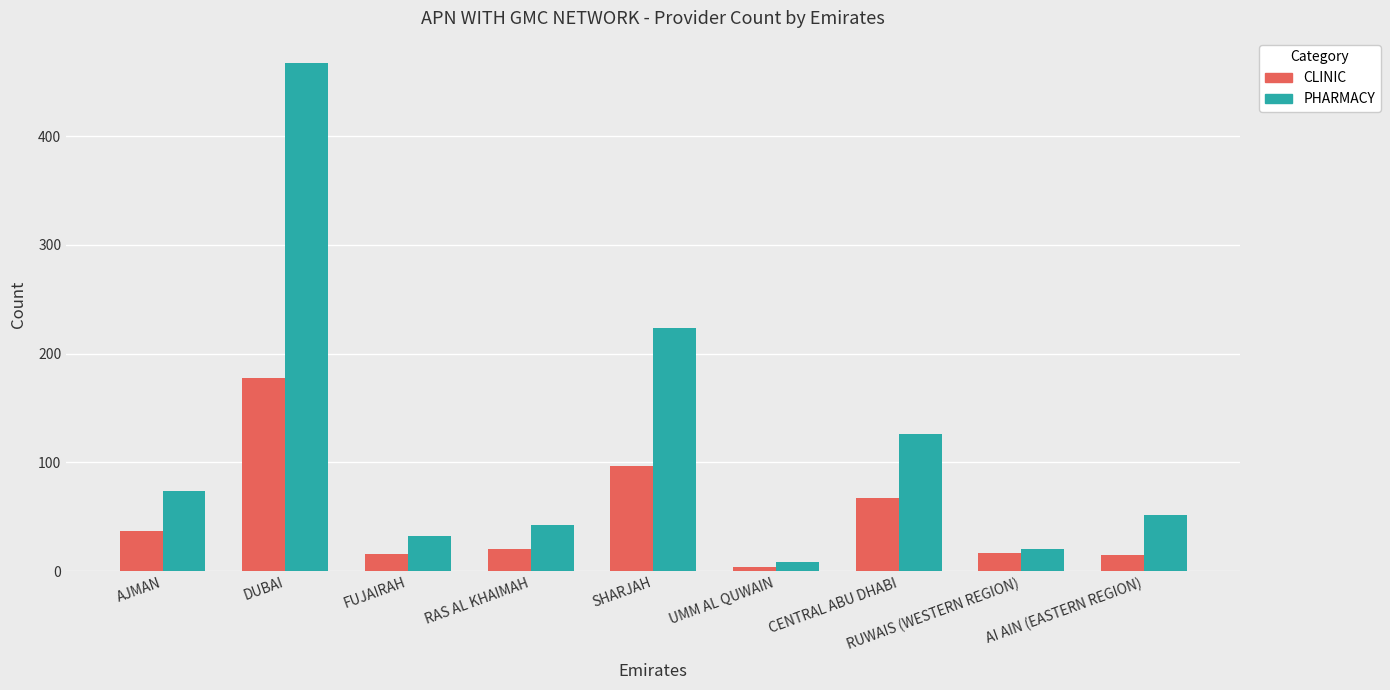

What is the value of the PHARMACY bar at the 5th from the left?

224